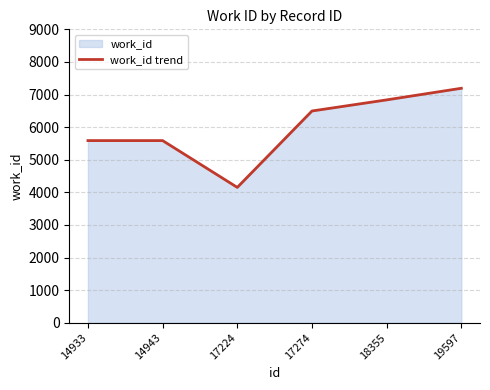

Reading right to left, what are all the values shown in this chart?

19597=7192	18355=6836	17274=6495	17224=4151	14943=5587	14933=5587